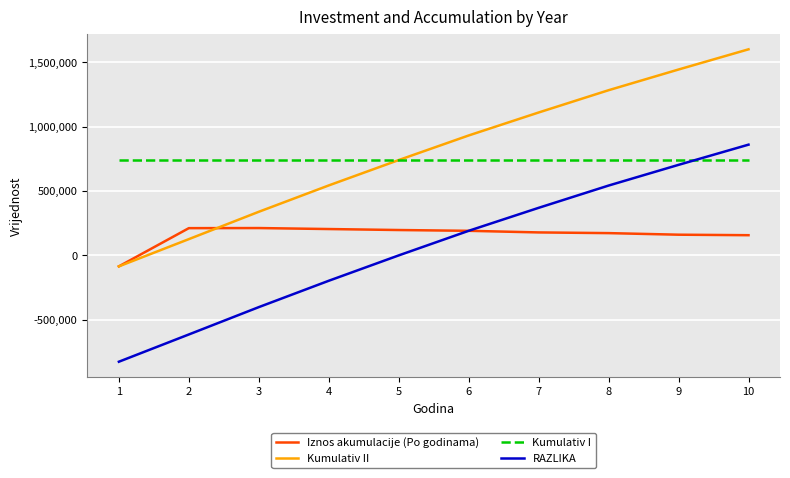

True or false: Iznos akumulacije (Po godinama) and Kumulativ I cross at least once.

False